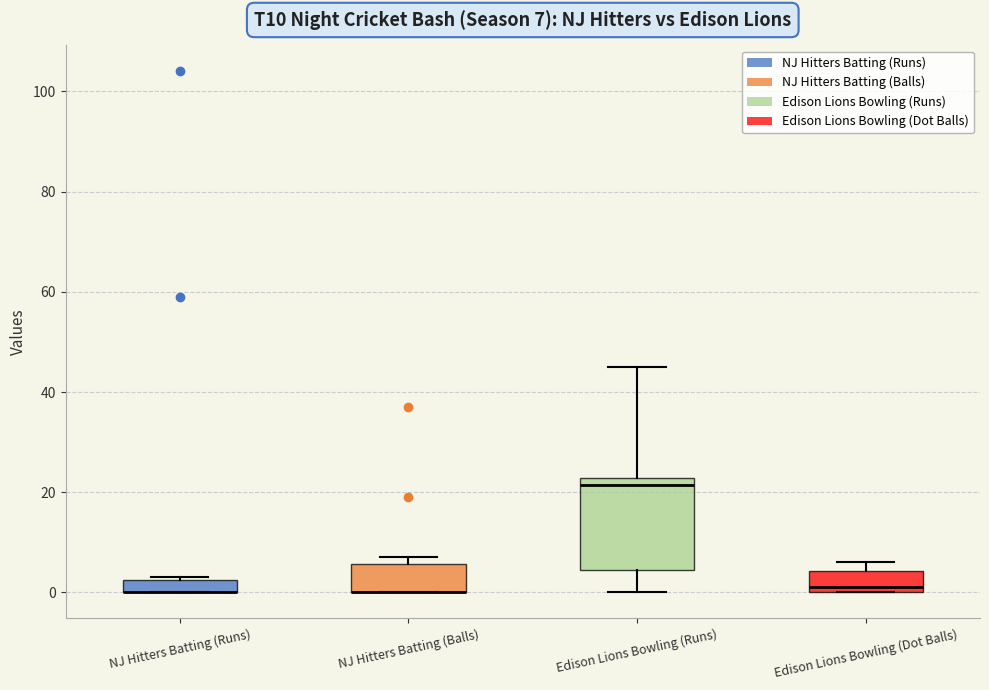

Which box is the tallest, from its lower edge to its upper edge?

Edison Lions Bowling (Runs)